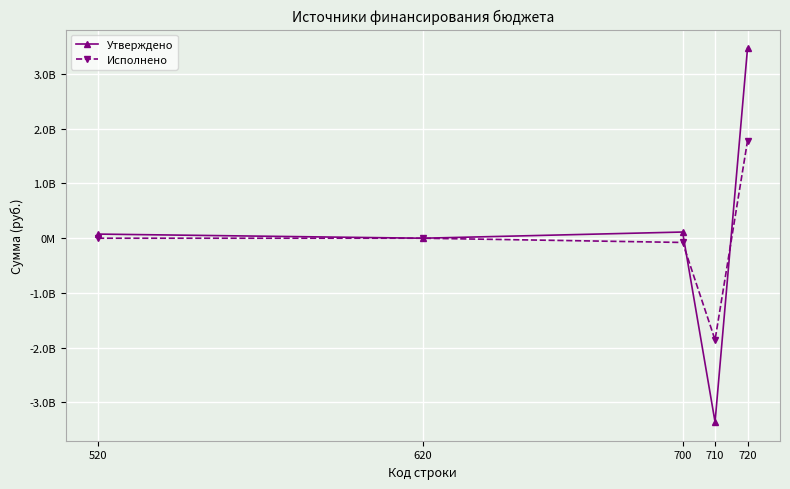

Reading left to right, transcribe all the data shown in this chart.

Утверждено: 75579900.0	0.0	113161526.9	-3357966733.2	3471128260.2
Исполнено: 0.0	0.0	-77329075.5	-1857122542.9	1779793467.4